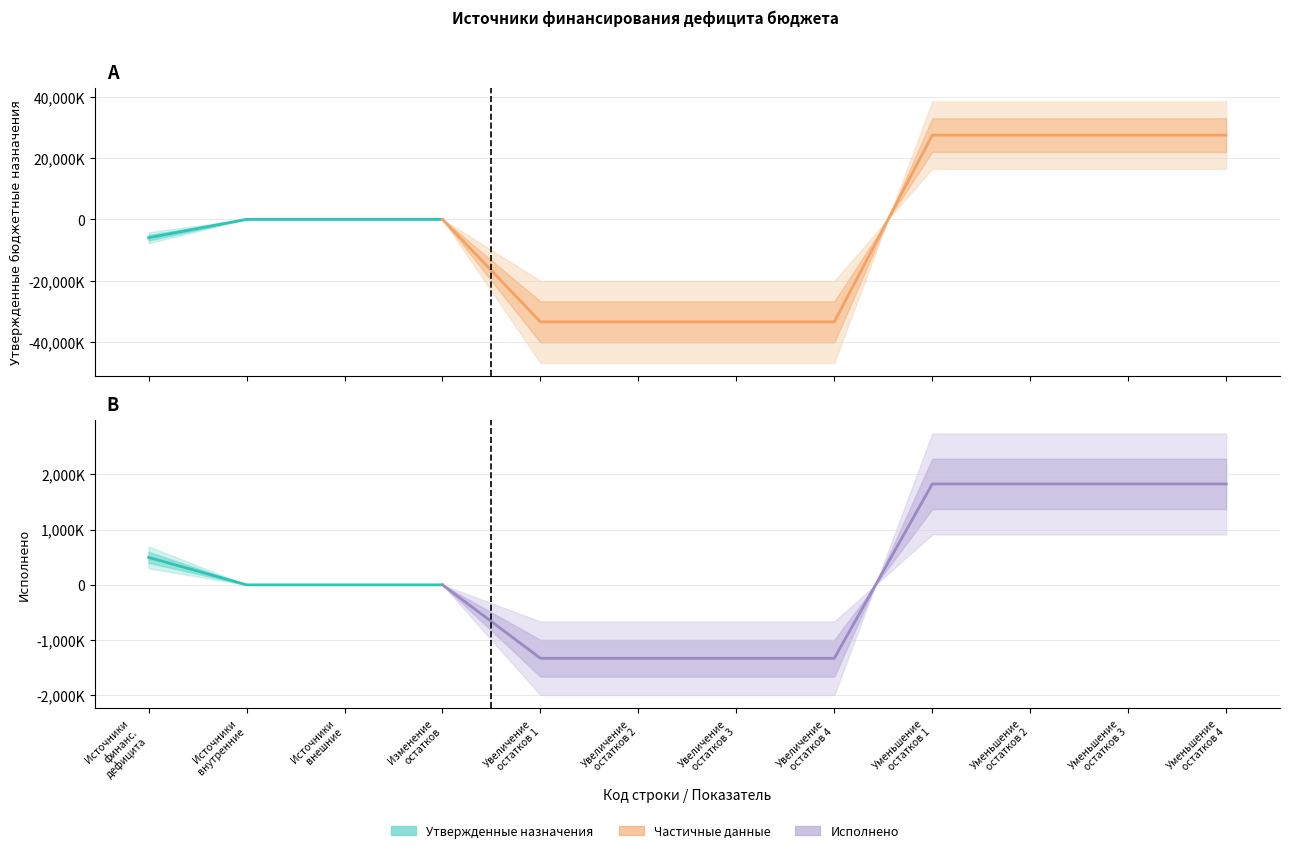

Does the chart have visible grid lines?

Yes